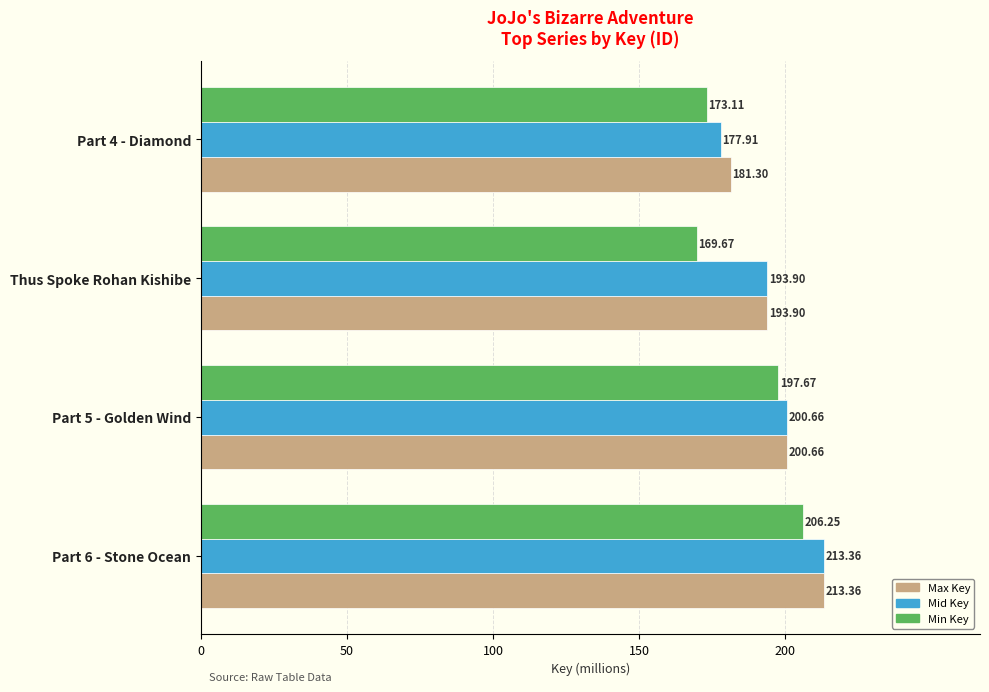

What is the sum of all Max Key values?

789213088